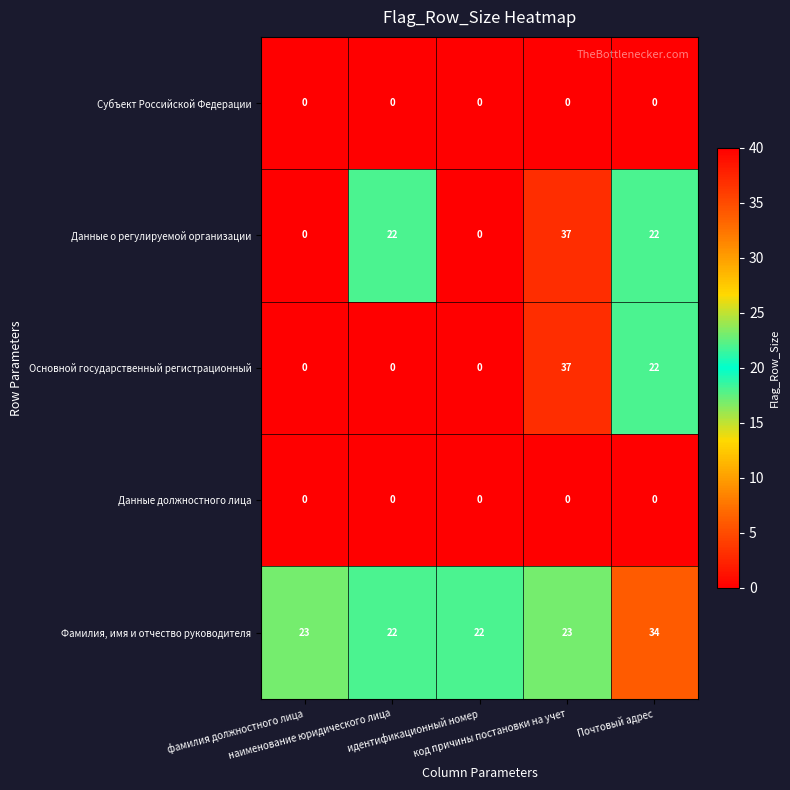

At which category is the sum across all series the highest?

код причины постановки на учет